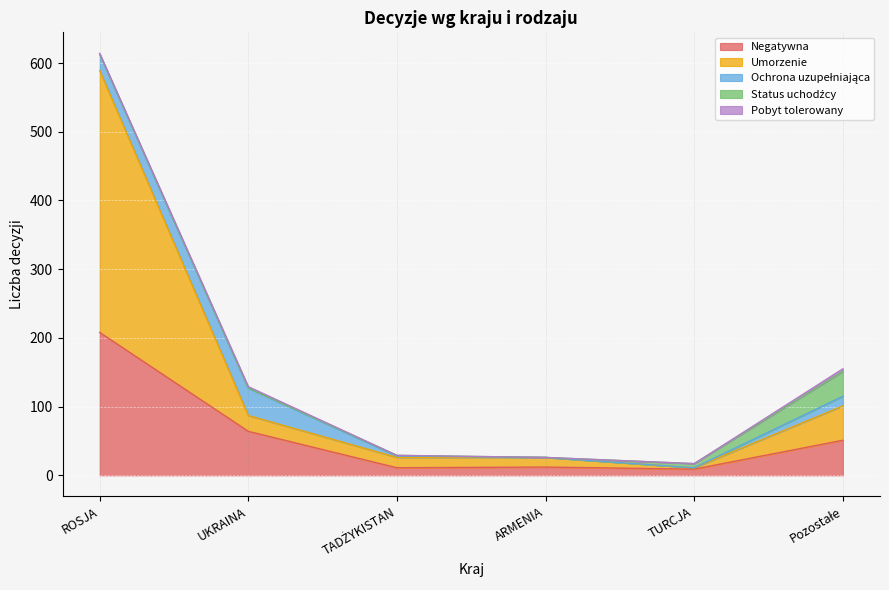

What is the difference between the maximum and second lowest values in the Pobyt tolerowany series?

4